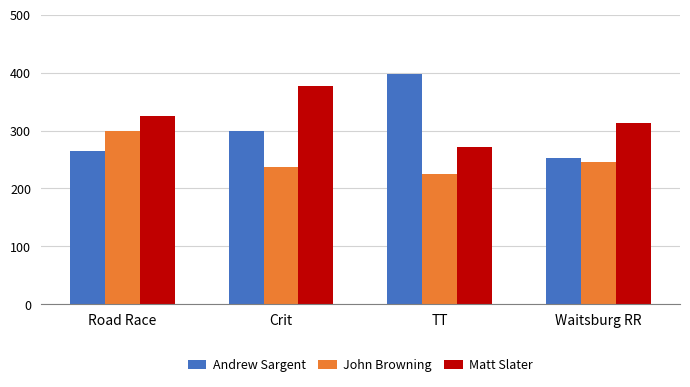

Does the chart contain stacked bars?

No